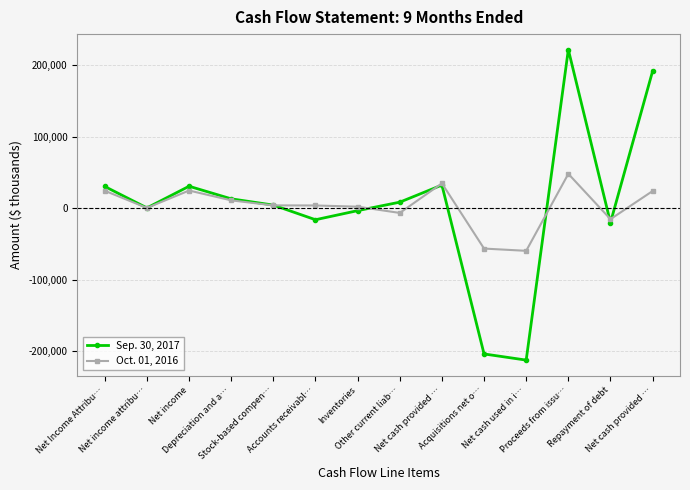

How many values in the Oct. 01, 2016 series are below 3865?

7